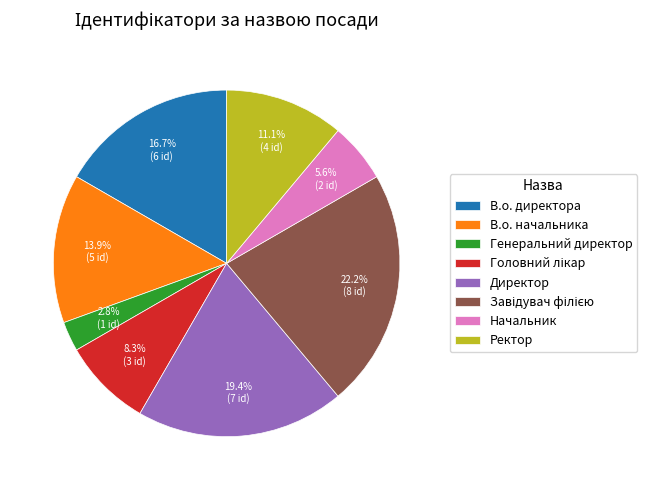

Which category has the smallest portion of the pie?

Генеральний директор